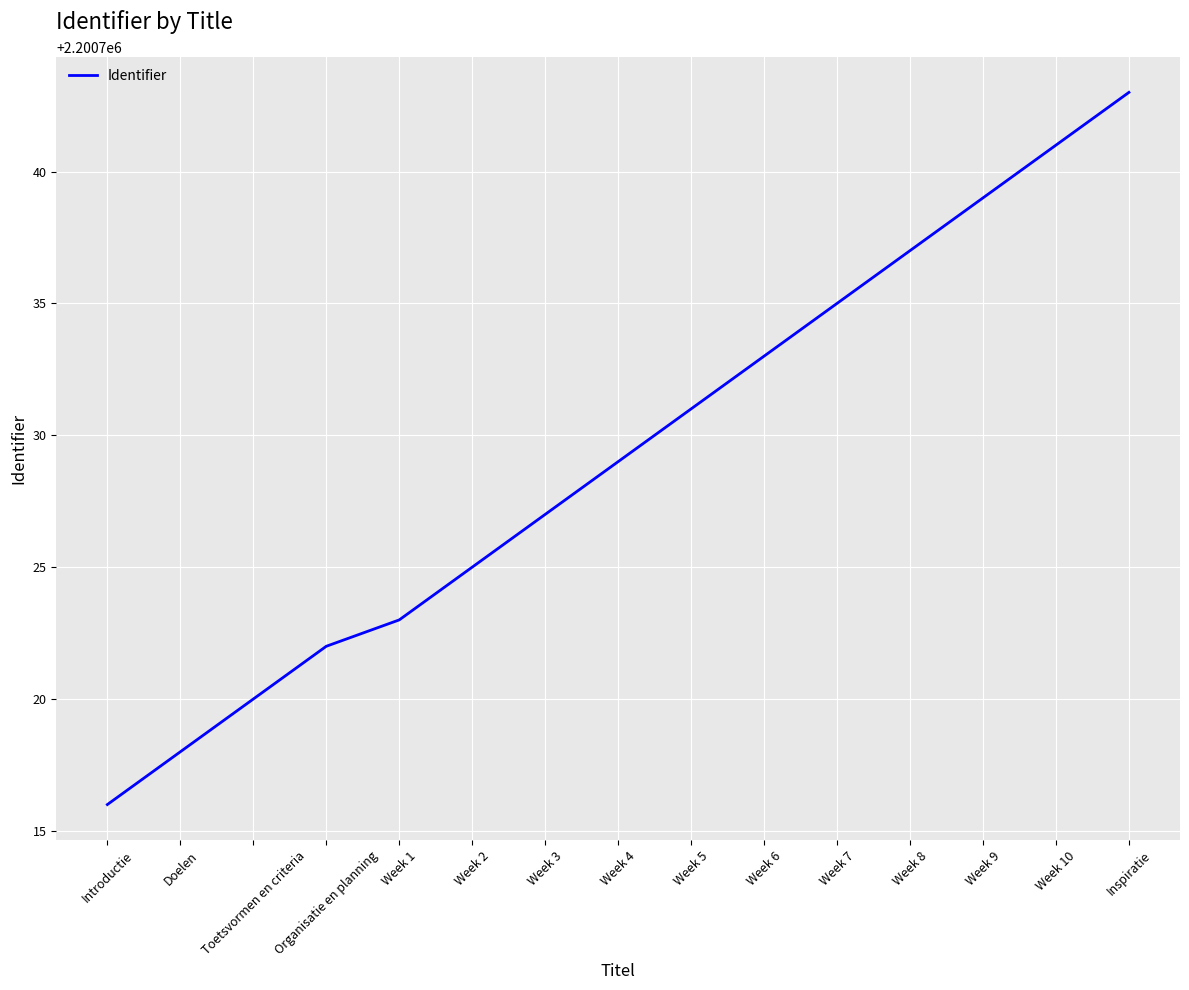

Is this an area chart (filled region under the line)?

No